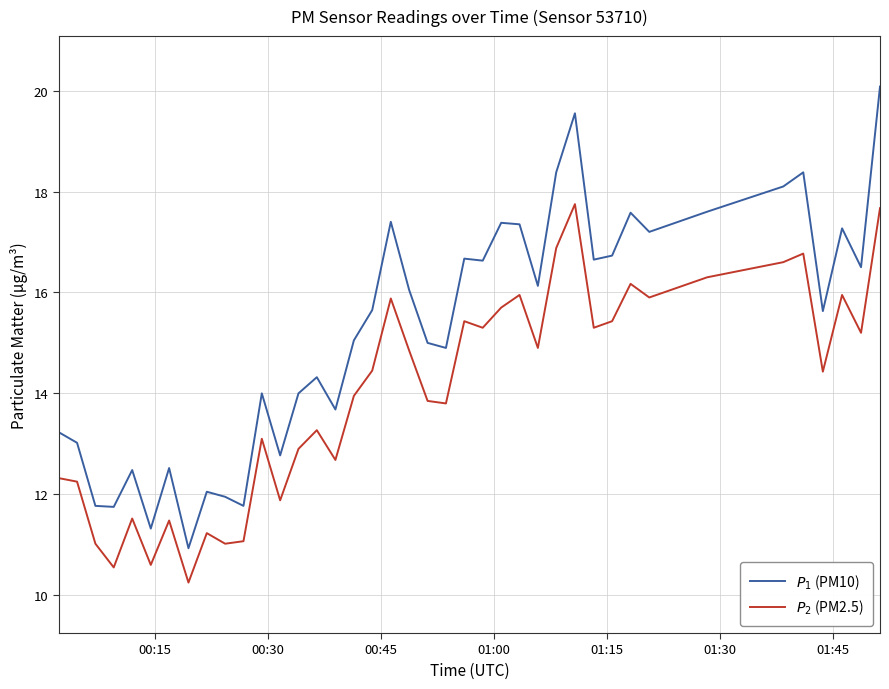

What is the greatest value displayed?

20.1